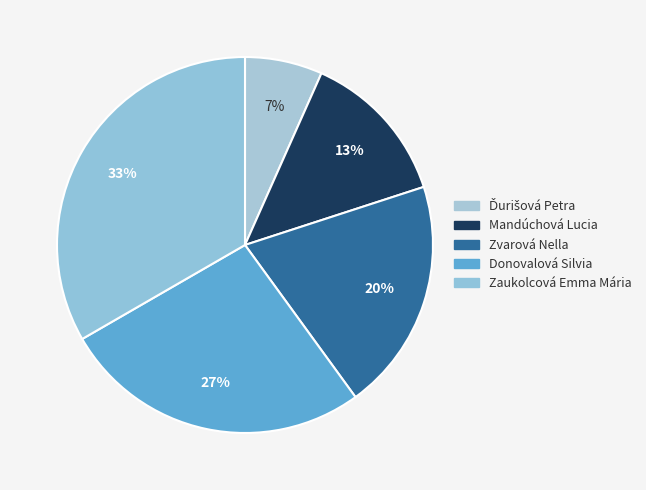

The Ďurišová Petra slice represents 1% of the pie. True or false?

False